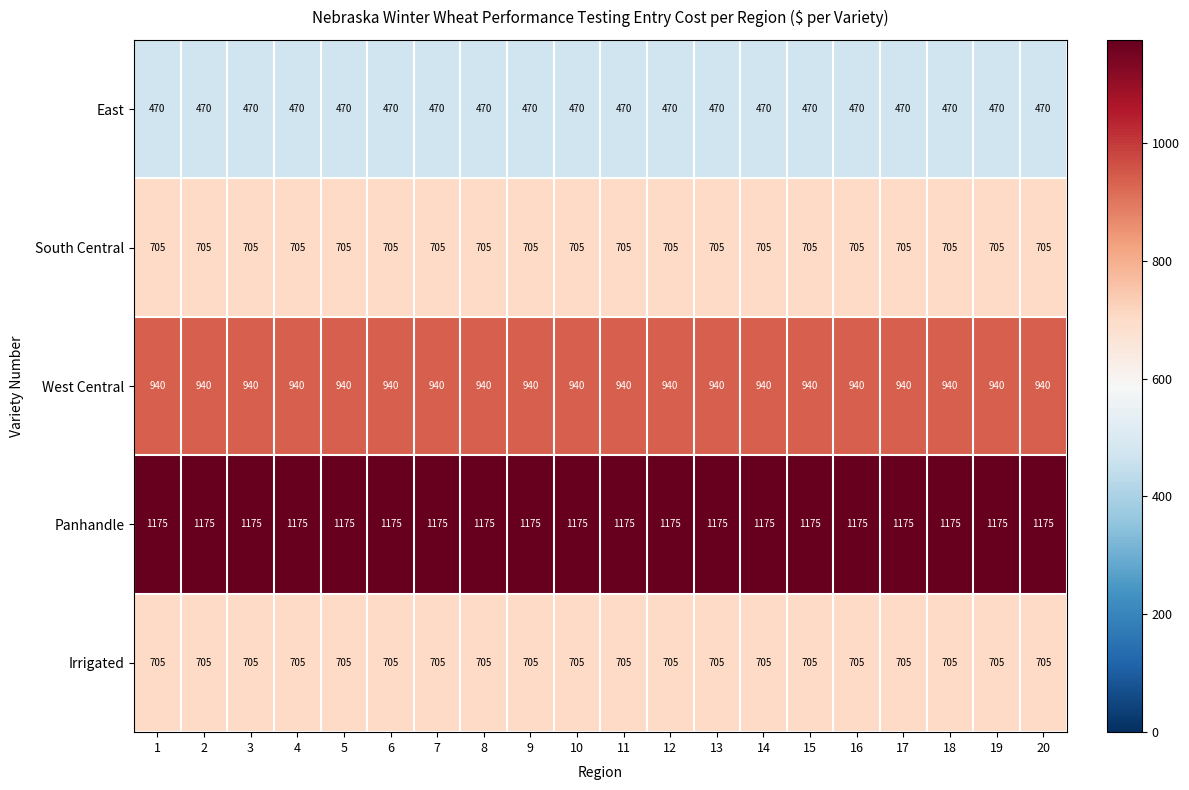

What is the minimum value shown in the chart?

470